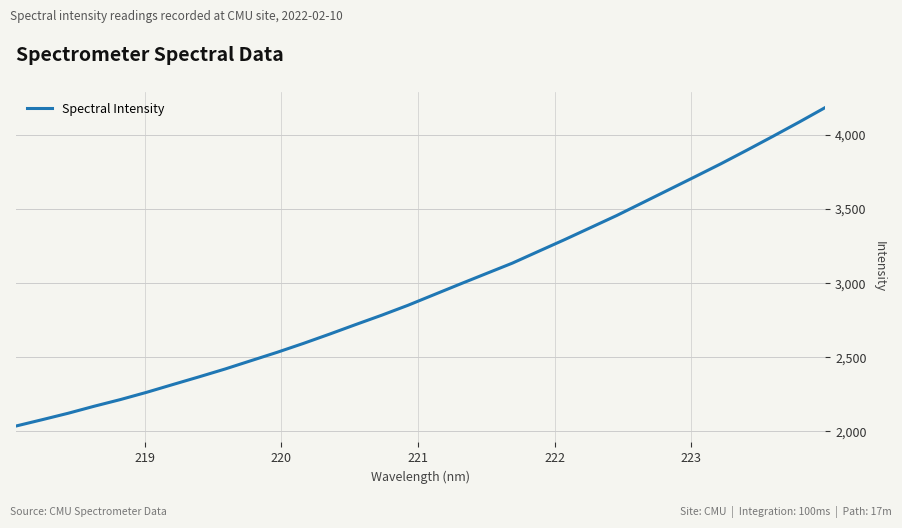

What is the maximum value shown in the chart?

4186.2